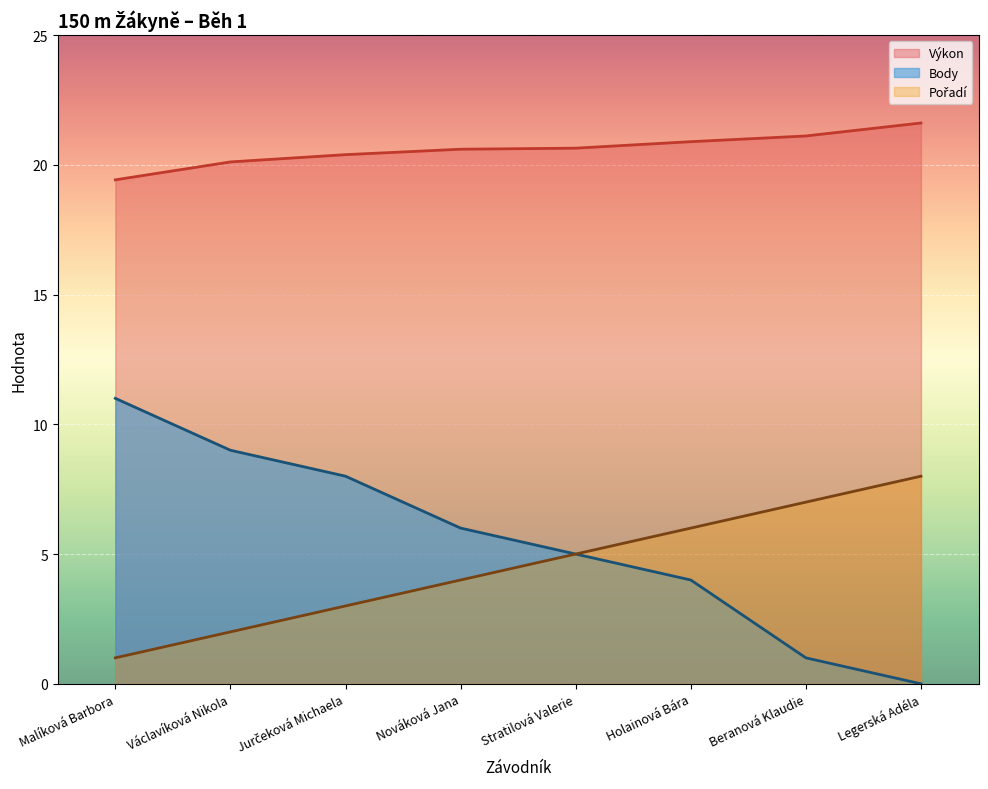

True or false: Body and Pořadí intersect in this chart.

False